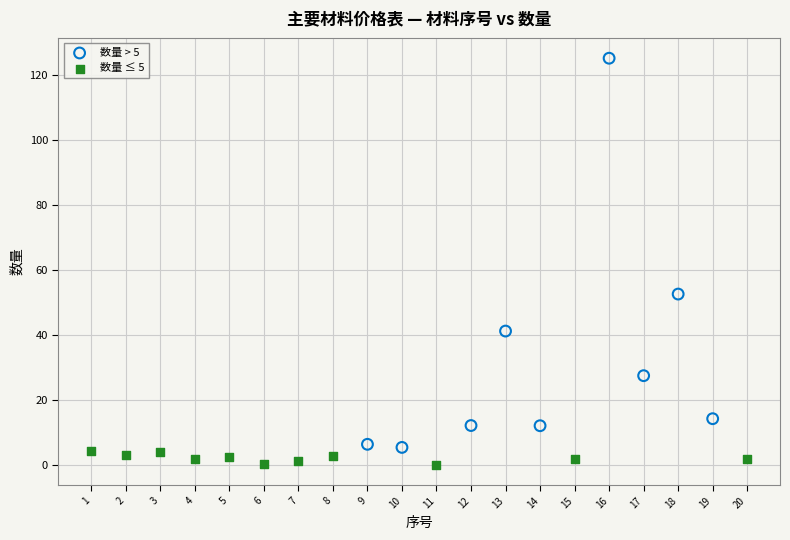

Which series has the widest spread of Y values?

数量 > 5